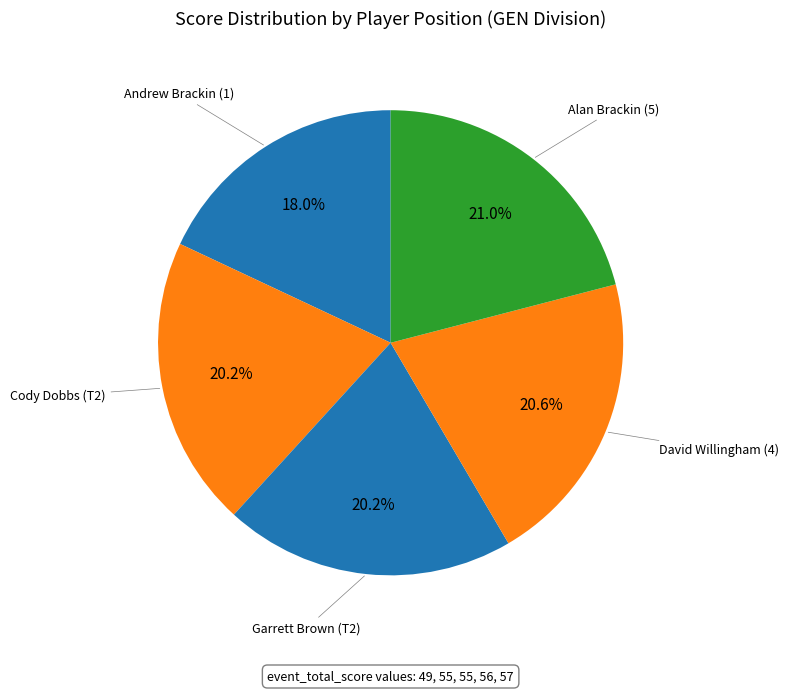

Count the number of slices in the pie.

5